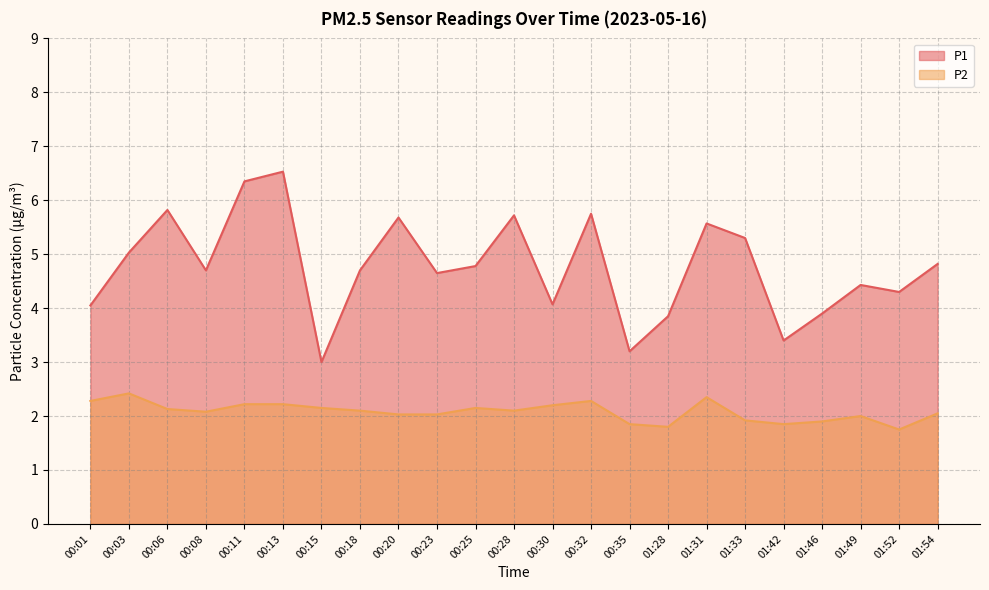

What is the lowest value of the P1 series?

3.0